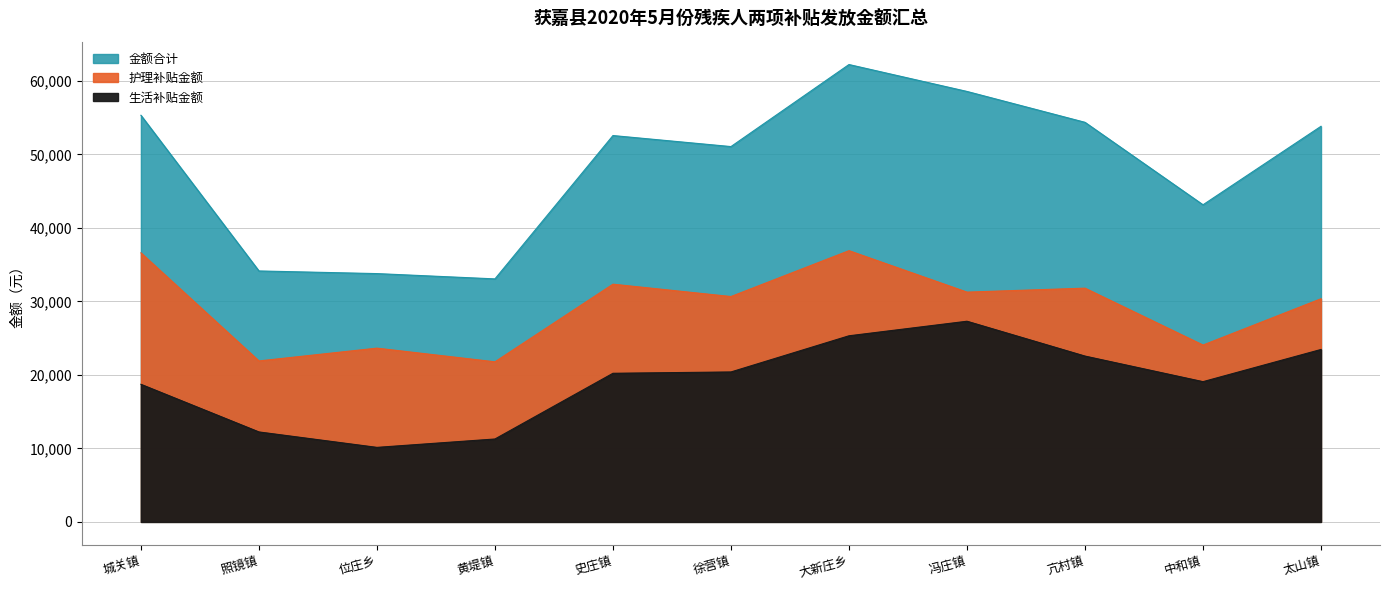

The value of 生活补贴金额 at 大新庄乡 is 25320. True or false?

True